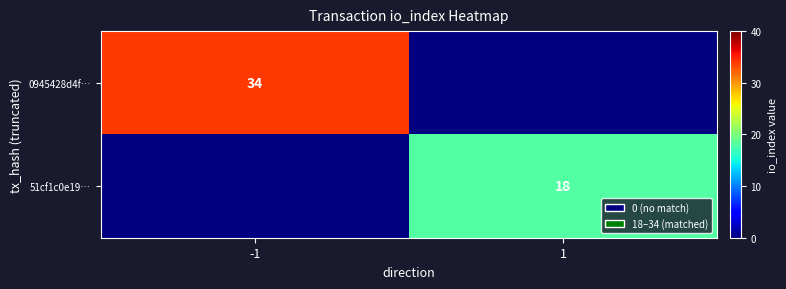

Is it true that 51cf1c0e19… equals 18 at 1?

True